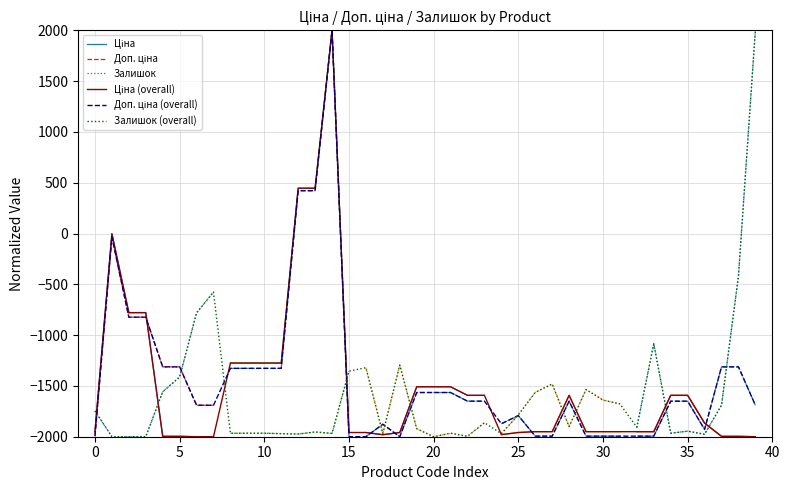

What is the highest value of the Залишок (overall) series?

2000.0